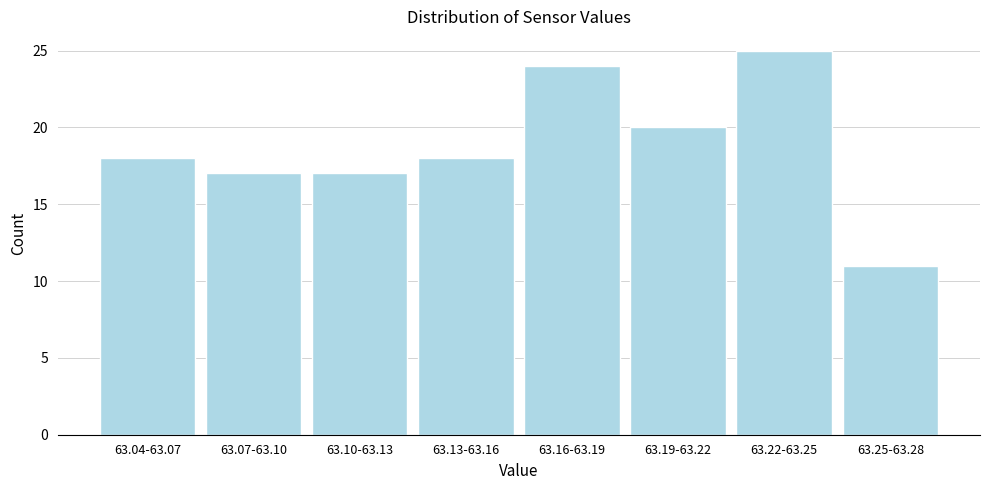

Reading right to left, extract all data points from this chart.

63.25-63.28=11	63.22-63.25=25	63.19-63.22=20	63.16-63.19=24	63.13-63.16=18	63.10-63.13=17	63.07-63.10=17	63.04-63.07=18